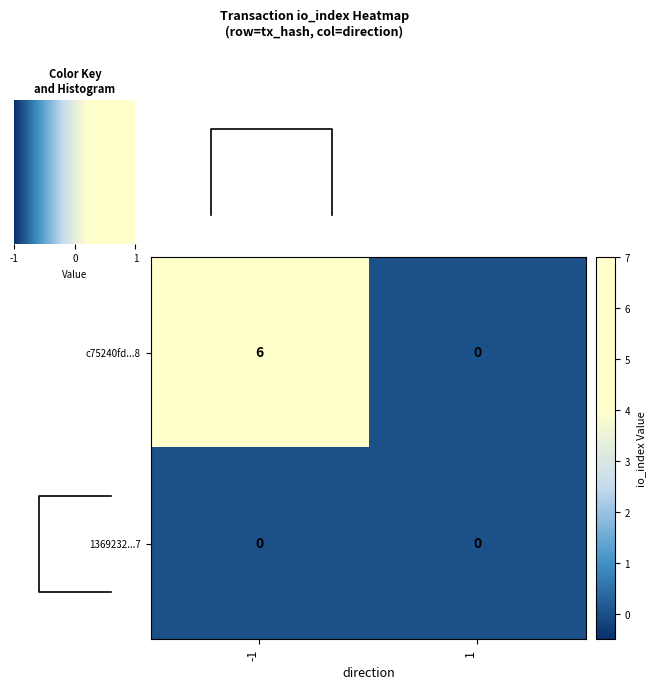

What is the difference between the highest and lowest values at -1?

6